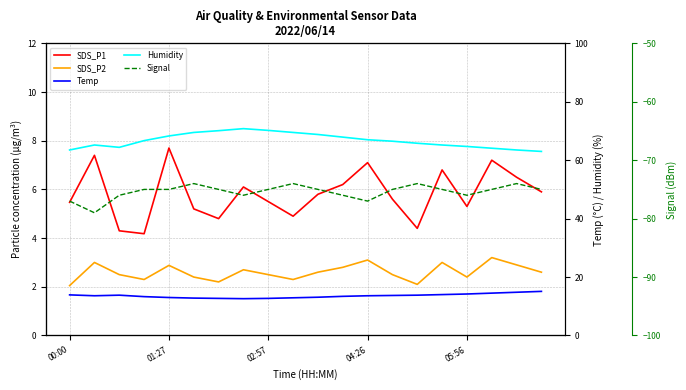

Does the chart display data point markers on the line(s)?

No